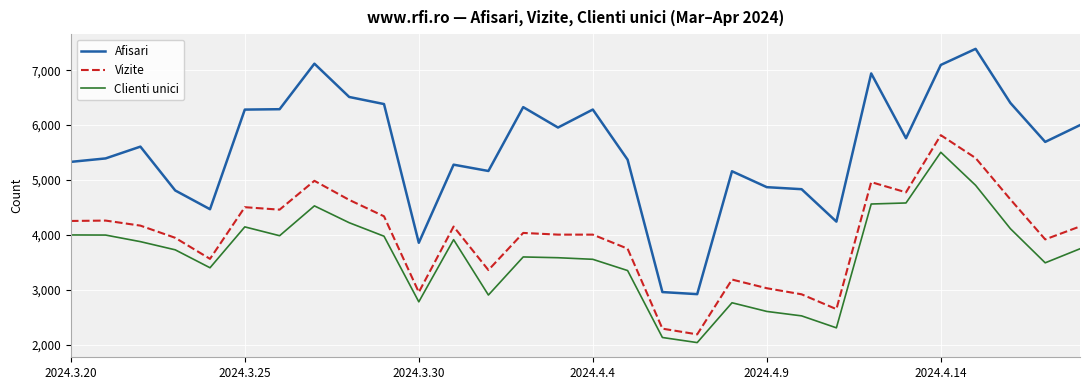

Does the chart have visible grid lines?

Yes